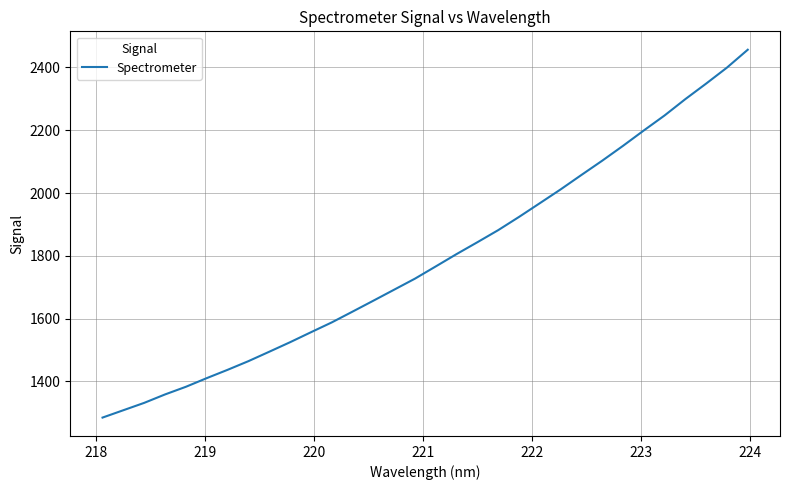

What is the difference between the maximum and minimum values?

1171.6